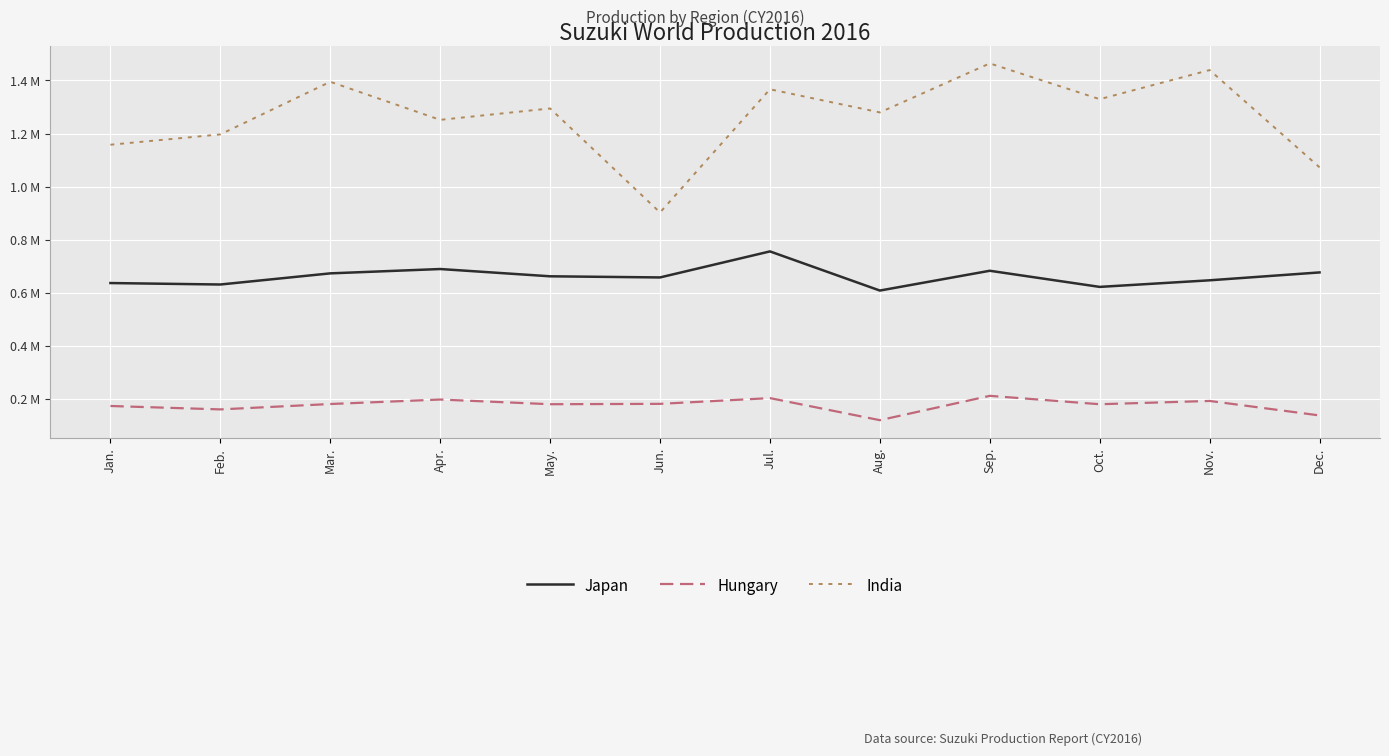

Count the number of categories in the chart.

12